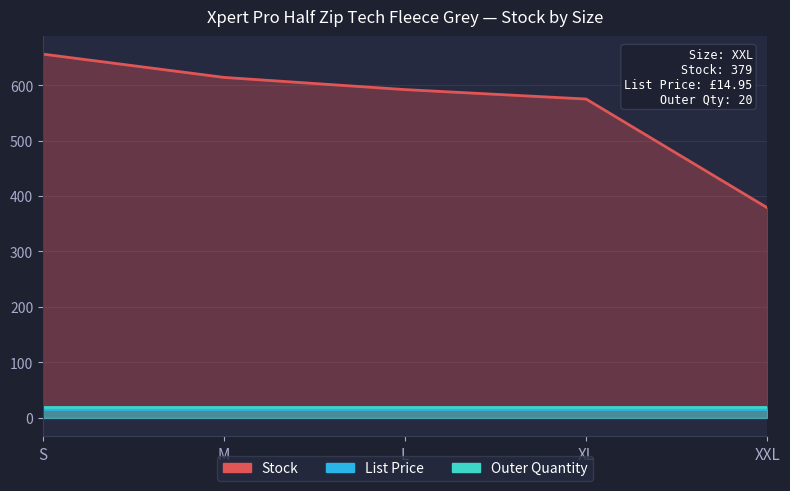

What is the value of the List Price point at the 3rd from the left?

14.9